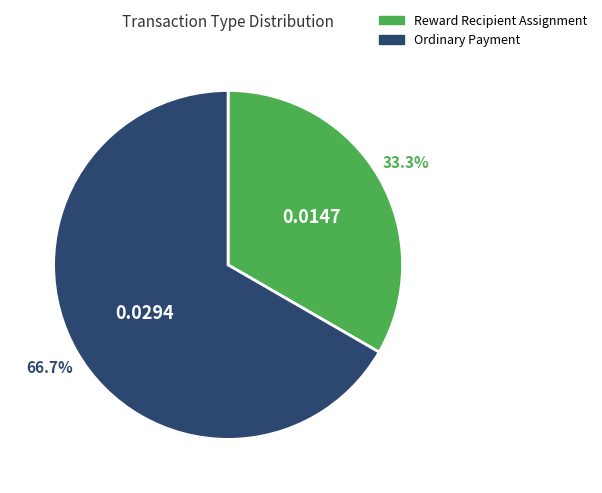

Is there a majority slice in this chart?

Yes